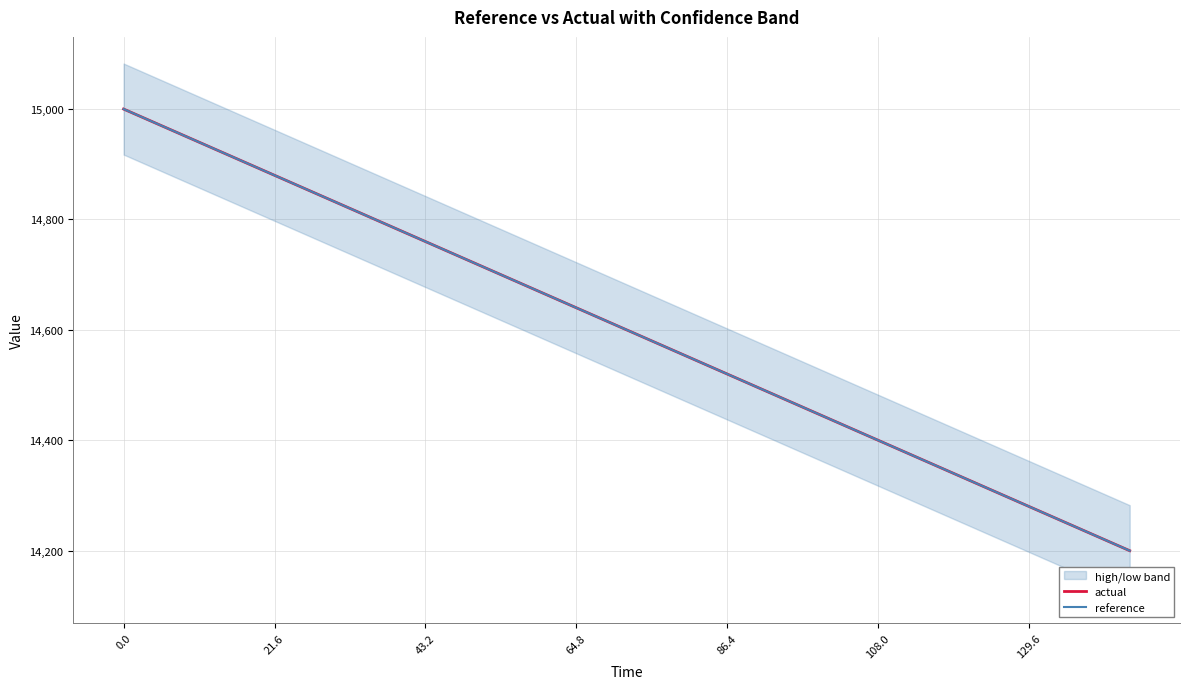

At how many categories does at least one series exceed 14945?

2